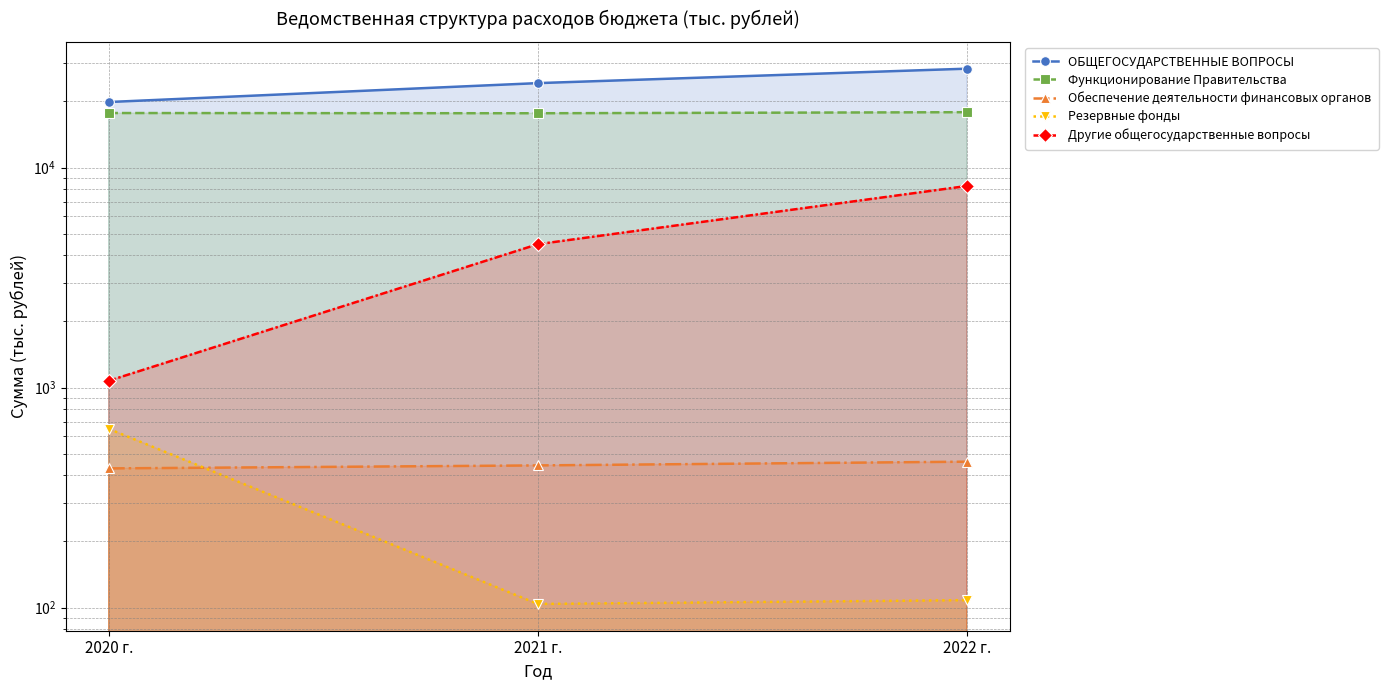

How many data points in Функционирование Правительства are above 17705?

2